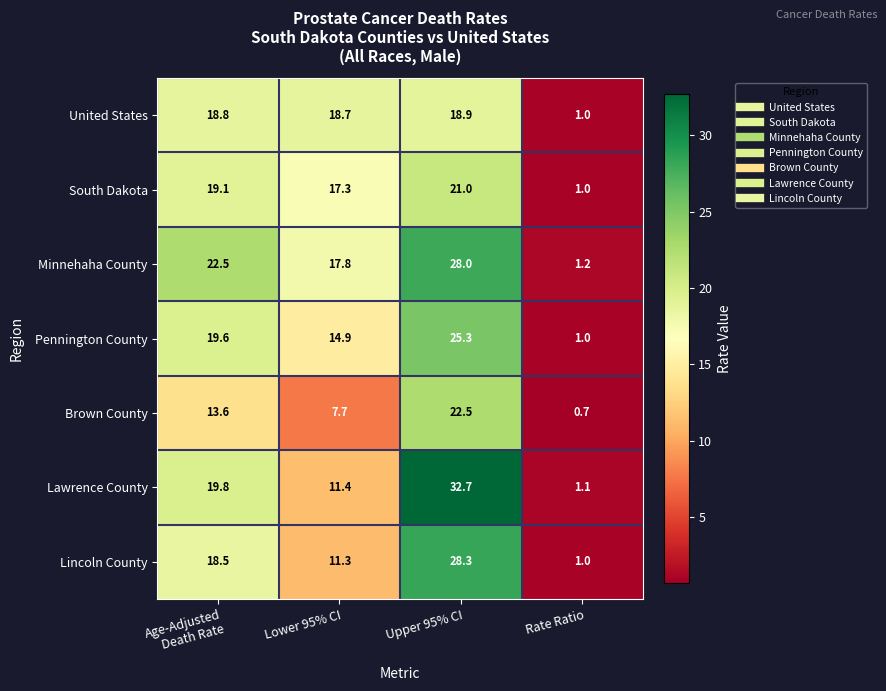

Reading left to right, what are all the values shown in this chart?

United States: 18.8	18.7	18.9	1.0
South Dakota: 19.1	17.3	21.0	1.0
Minnehaha County: 22.5	17.8	28.0	1.2
Pennington County: 19.6	14.9	25.3	1.0
Brown County: 13.6	7.7	22.5	0.7
Lawrence County: 19.8	11.4	32.7	1.1
Lincoln County: 18.5	11.3	28.3	1.0